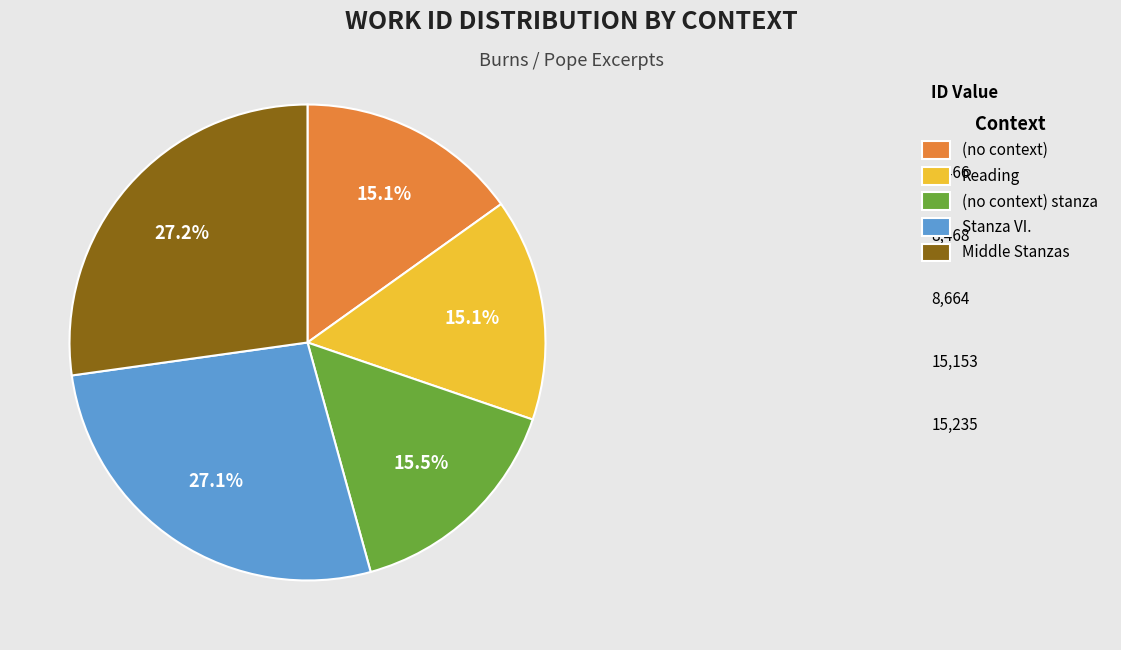

Is Reading the majority of the pie?

No